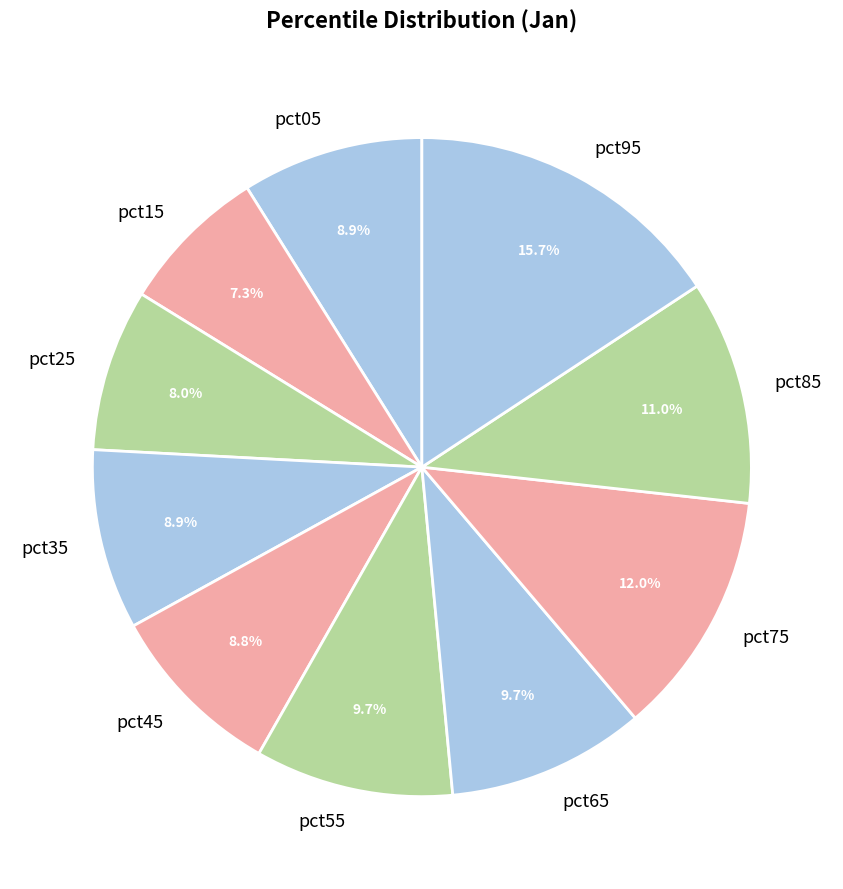

What percentage do pct75 and pct45 together represent?

20.8%